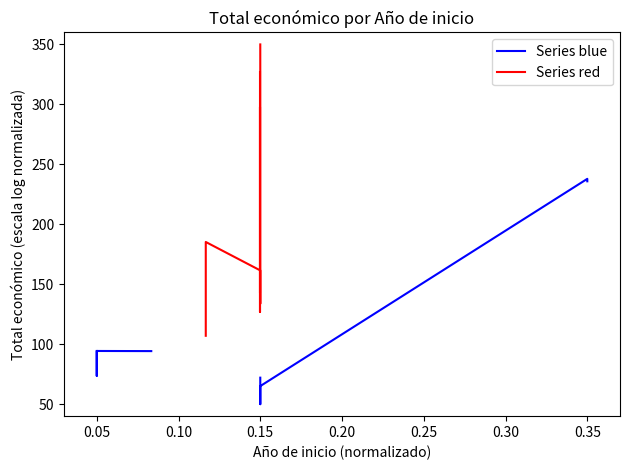

What is the sum of all Series red values?

1130.4